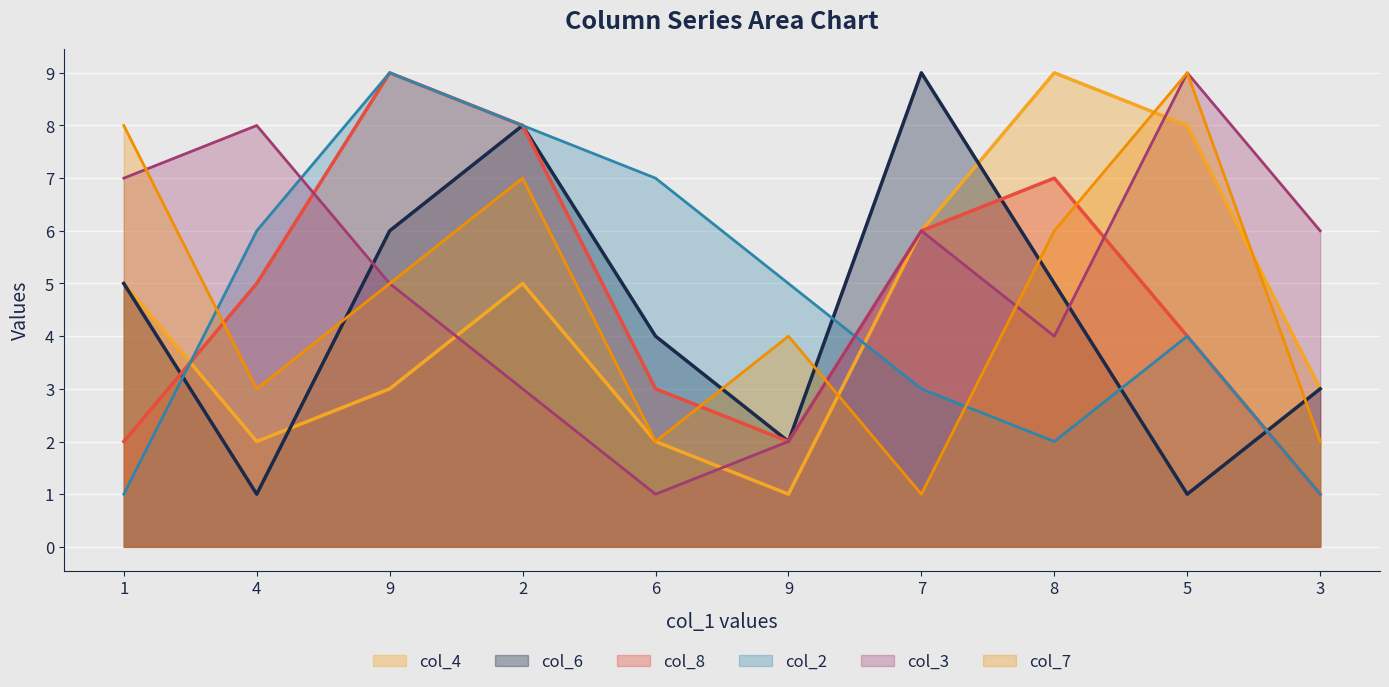

How many col_3 values are between 3 and 7?

6